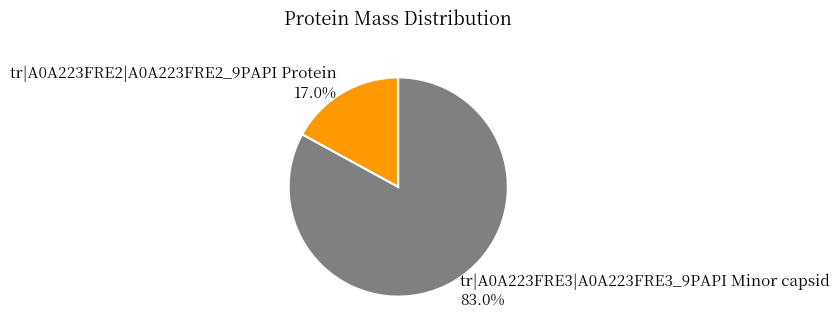

Is tr|A0A223FRE3|A0A223FRE3_9PAPI Minor capsid the majority of the pie?

Yes